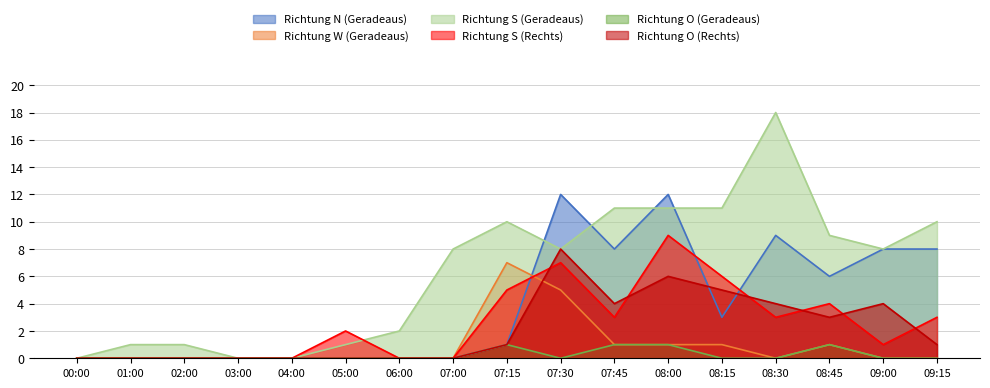

In Richtung S (Geradeaus), how many points are lower than both neighbors (excluding endpoints)?

2